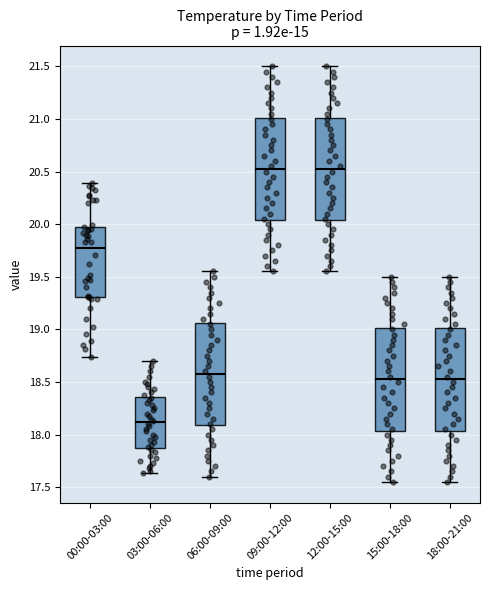

Where does the upper whisker of the box for 12:00-15:00 end on the y-axis? The values are not printed on the chart, so give them approximately, as read against the axis.

21.50